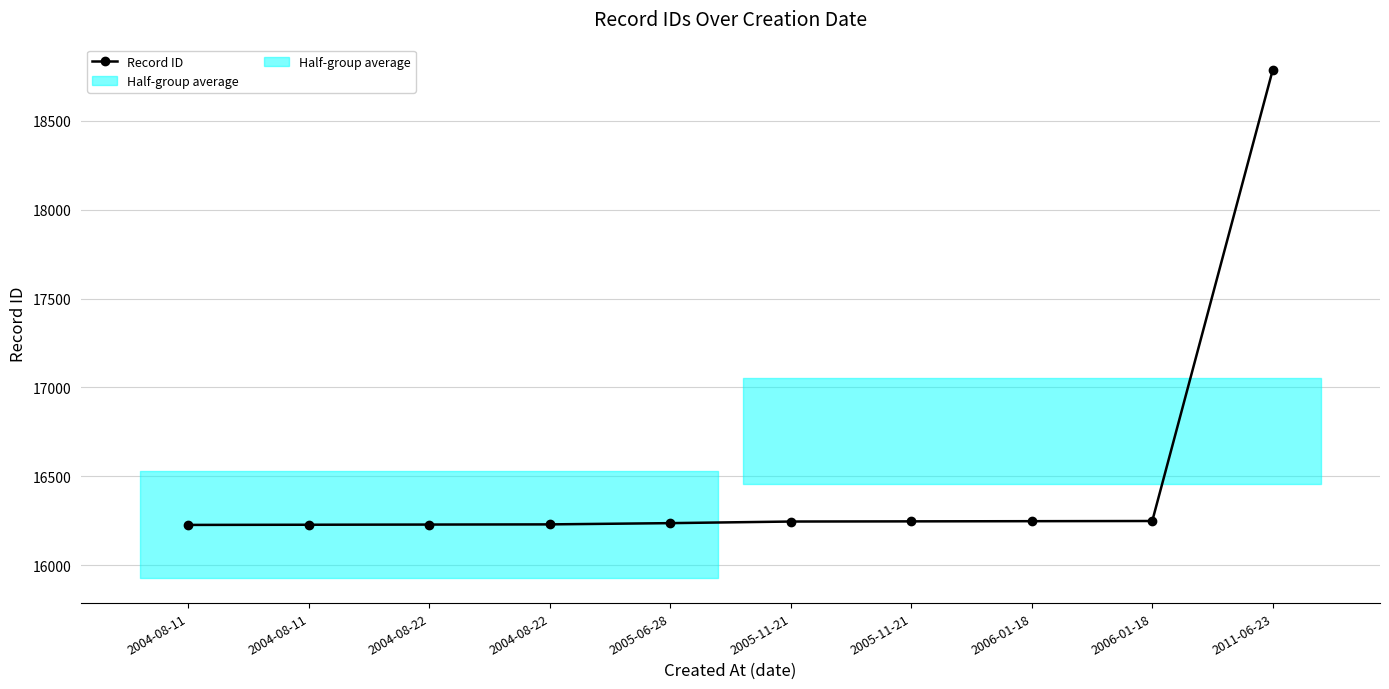

Reading left to right, extract all data points from this chart.

16227	16228	16229	16230	16237	16246	16247	16248	16249	18786